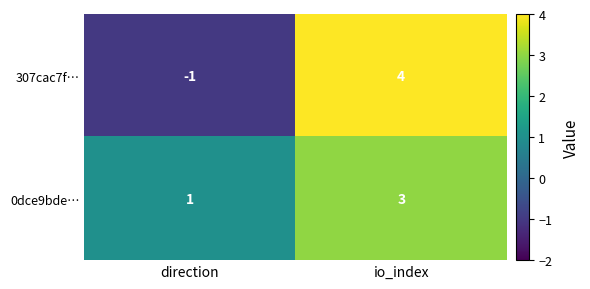

The value of 0dce9bde… at io_index is 3. True or false?

True